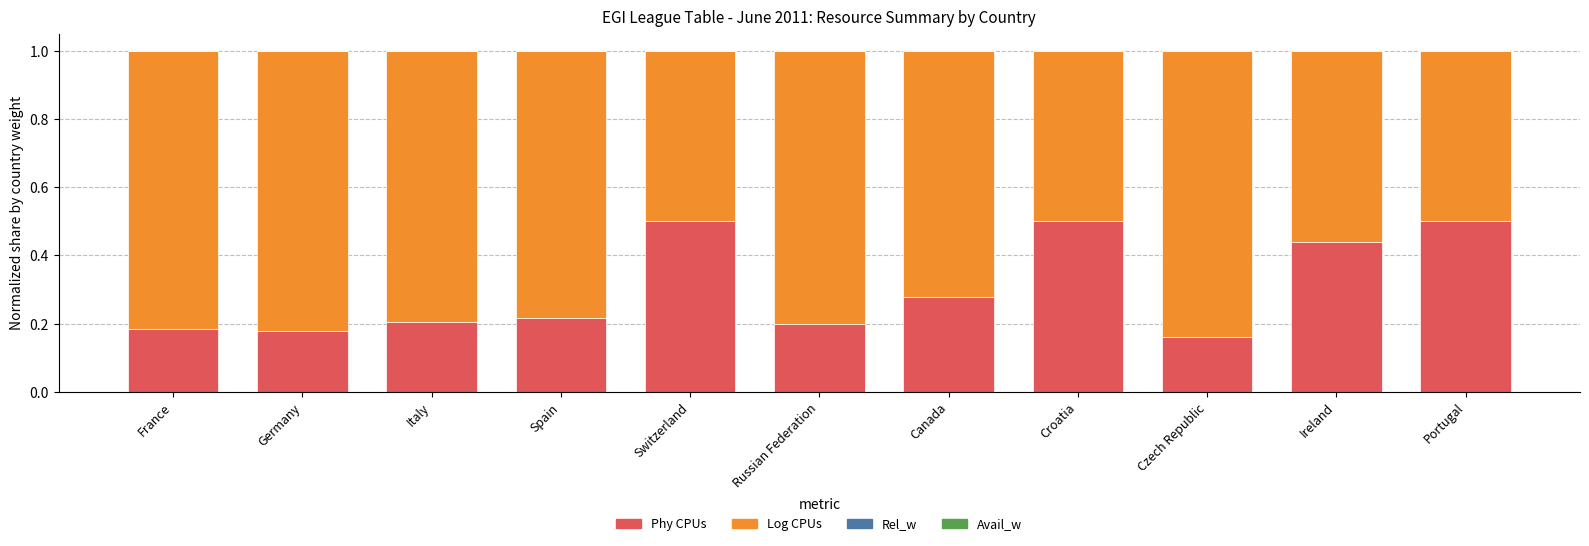

What is the maximum value for Phy CPUs?

0.5